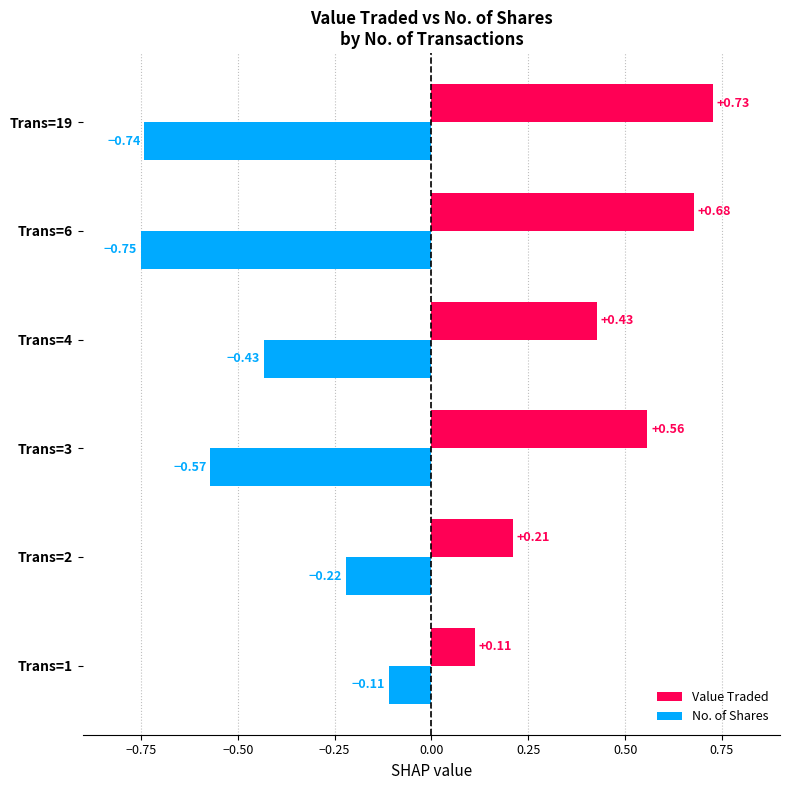

At how many categories does at least one series exceed 0?

6